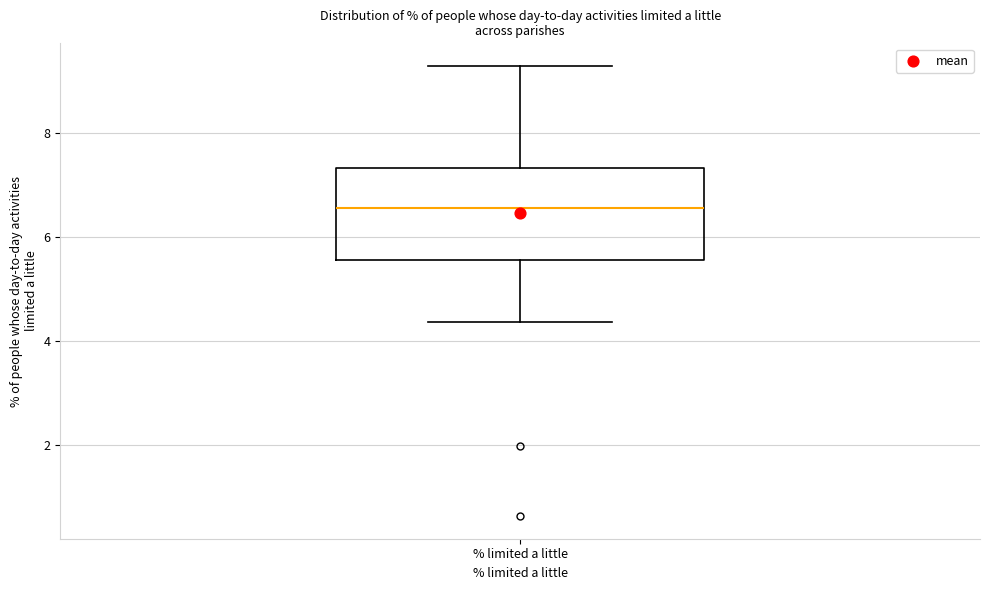

Transcribe this box plot: give where the median line is, the range the box spans, and where the two whiskers end, as read against the y-axis. The values are not printed on the chart, so give them approximately, as read against the axis.

median 6.6, box 5.6 to 7.4, whiskers 4.4 to 9.2